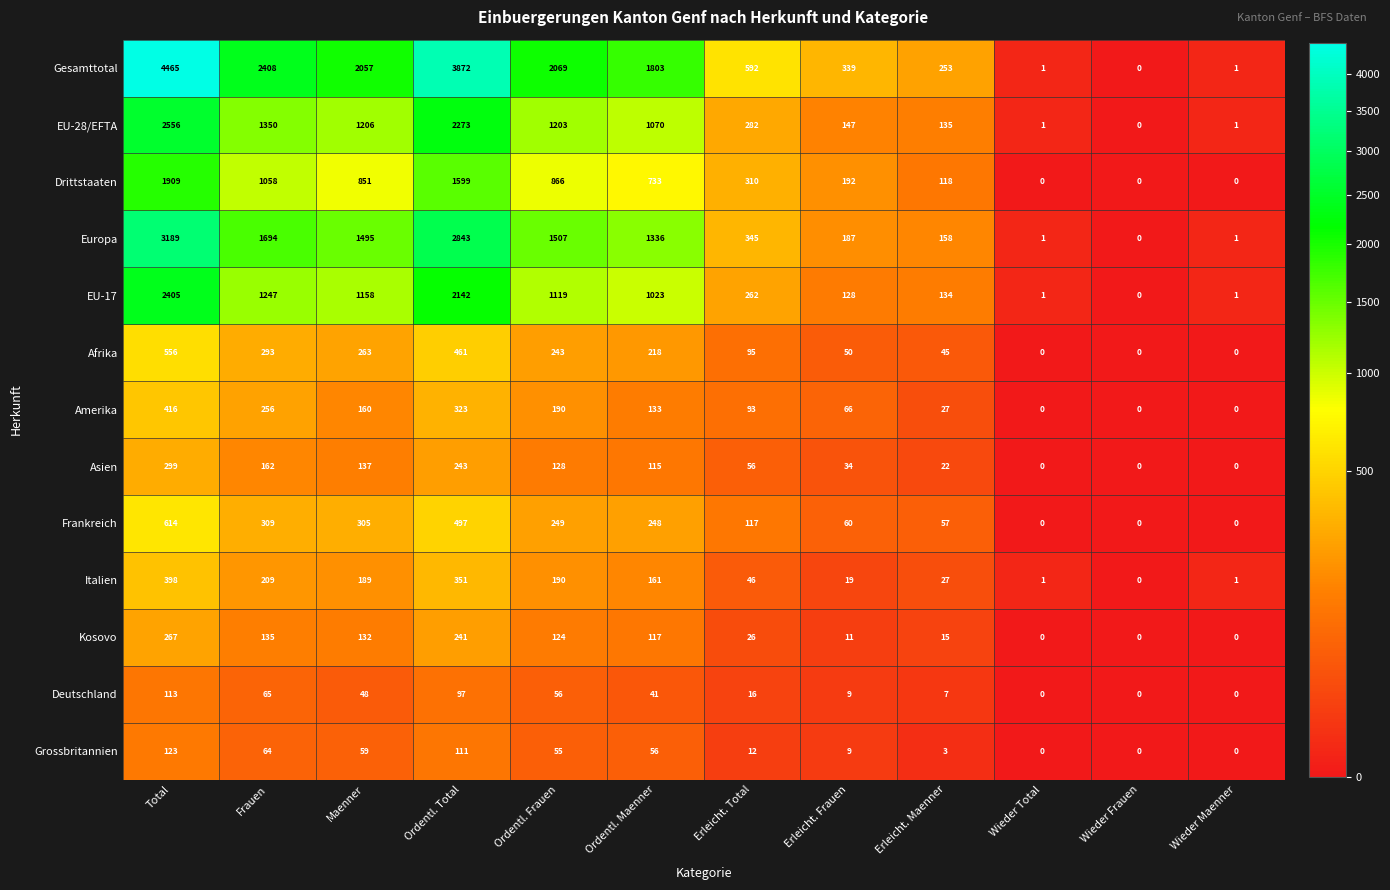

What value does the Kosovo series have at Total, to the nearest 50?

250